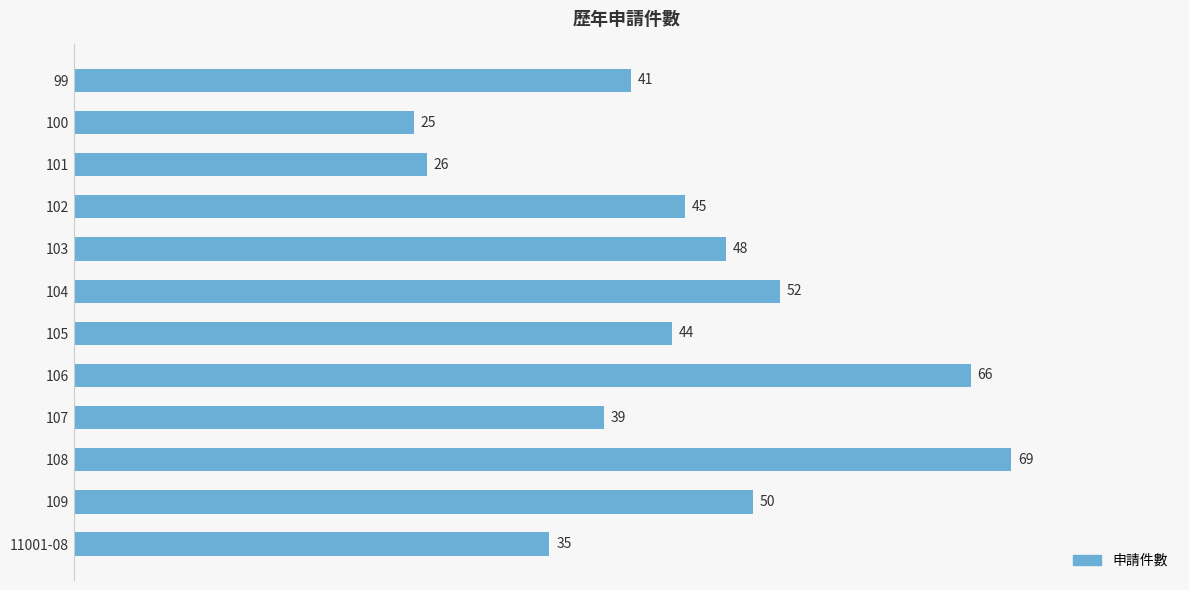

At which label is the value closest to 47?

103